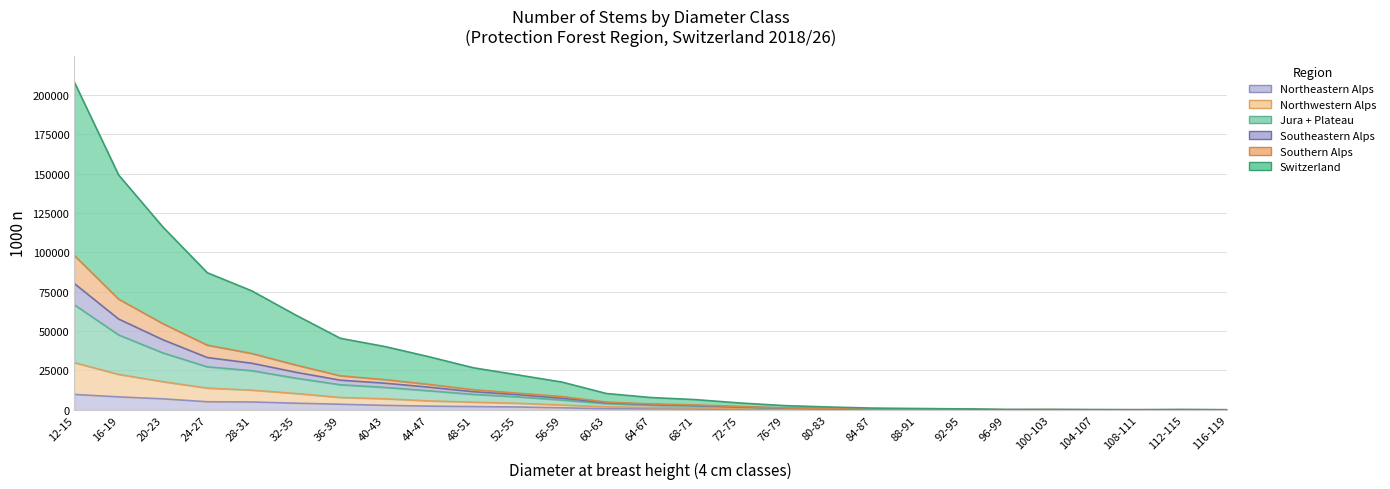

Does the chart have visible grid lines?

Yes